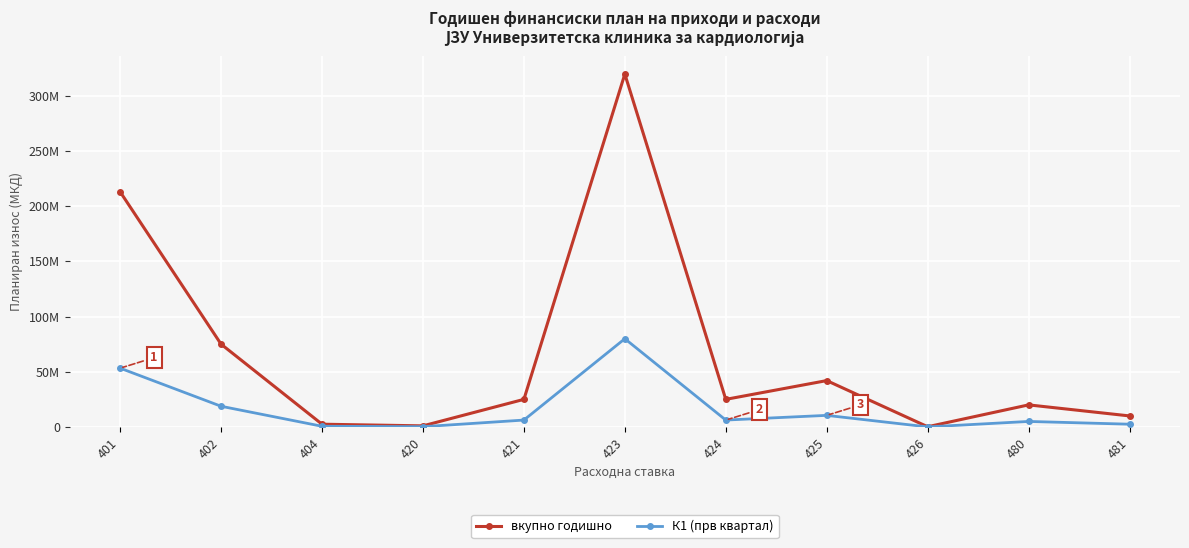

At which category is the sum across all series the highest?

423